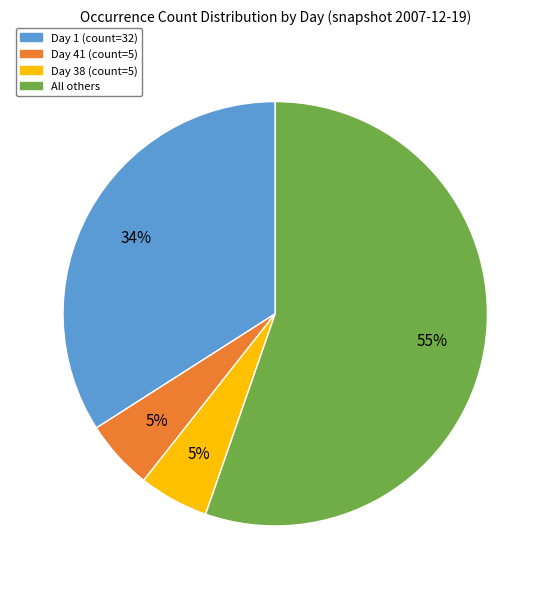

To the nearest percent, what is the average slice percentage?

25%